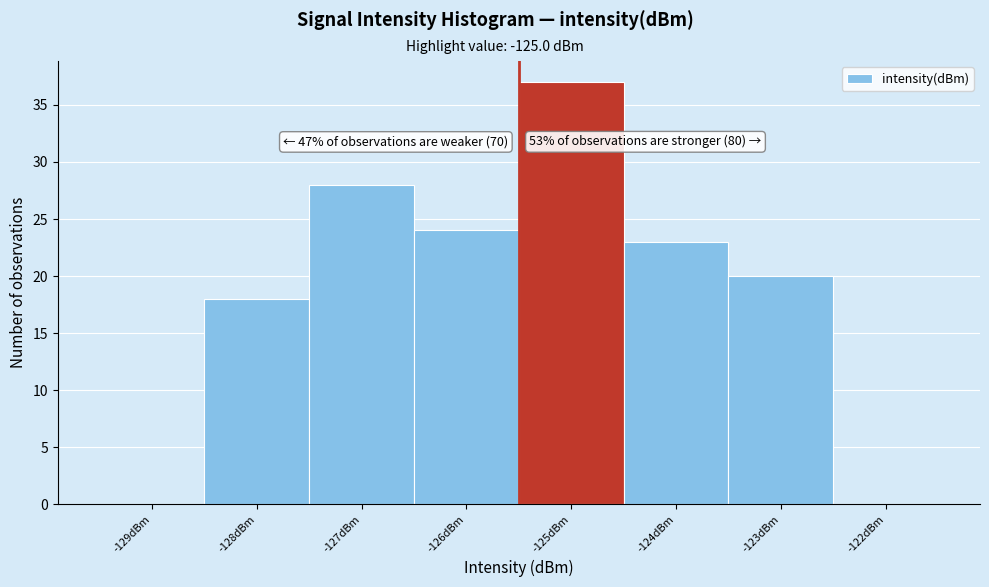

Reading left to right, list all the values displayed in this chart.

-129dBm=0	-128dBm=18	-127dBm=28	-126dBm=24	-125dBm=37	-124dBm=23	-123dBm=20	-122dBm=0